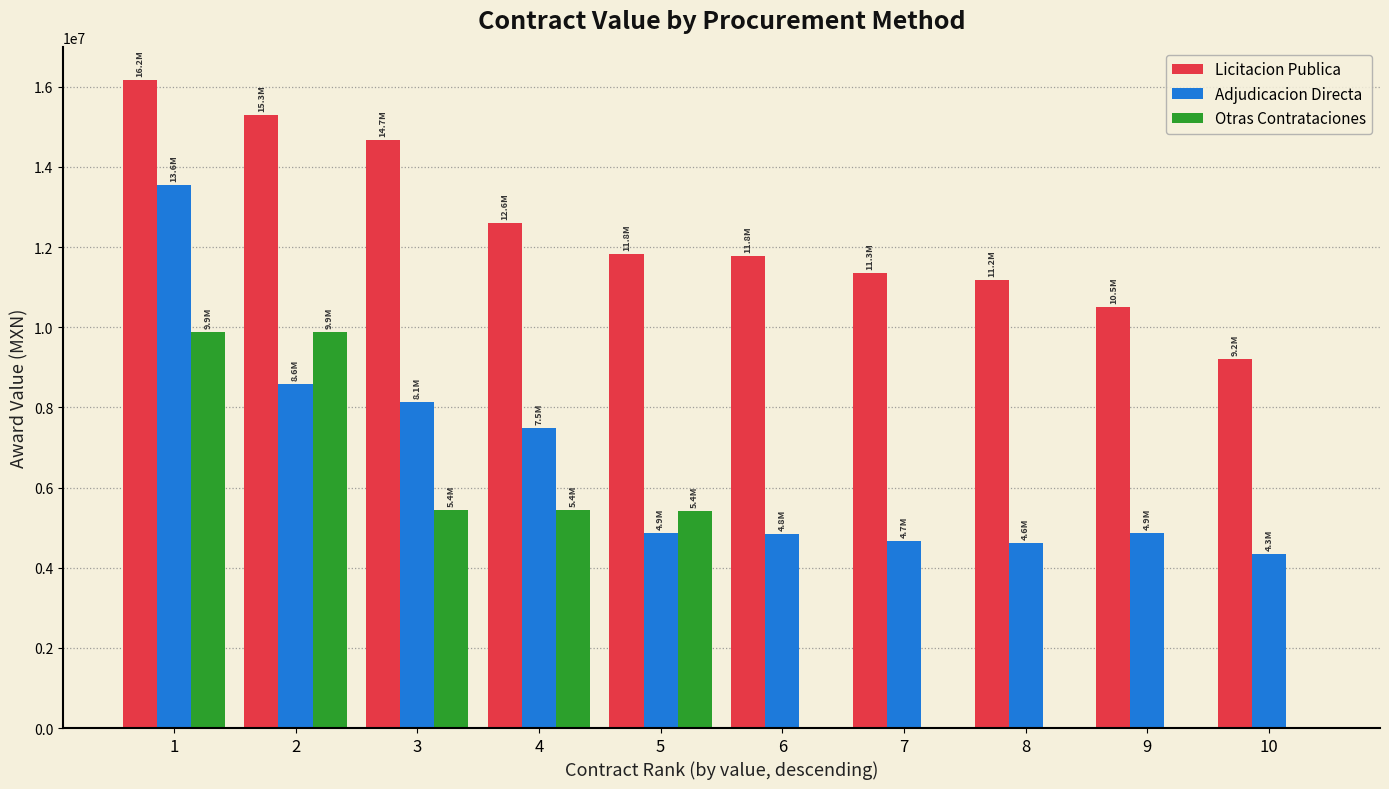

What is the total value across all series at 7?

16006551.1